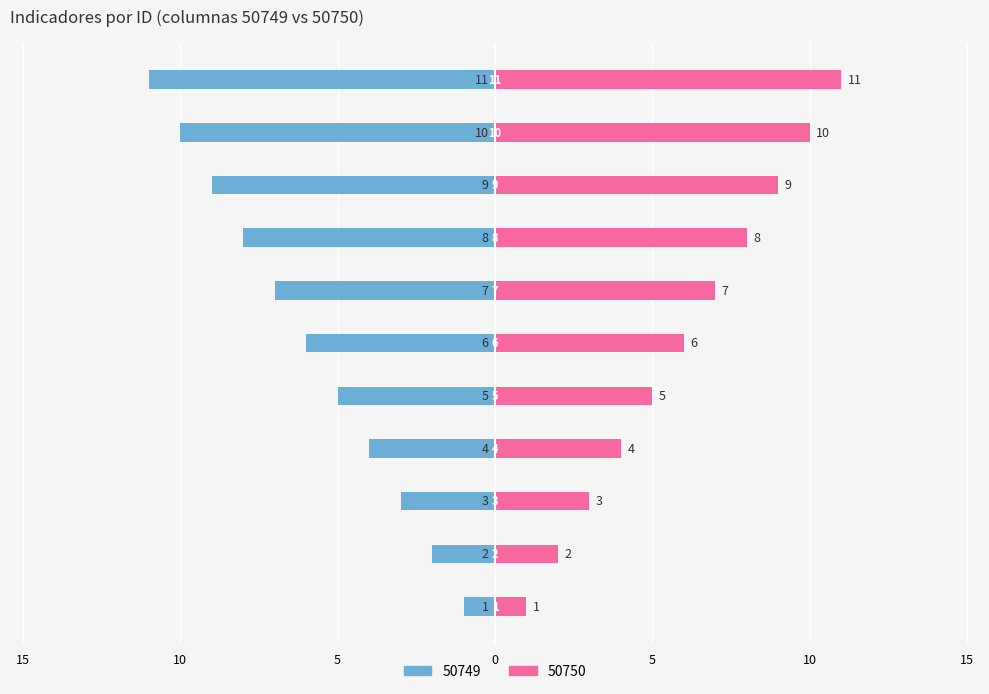

Reading left to right, what are all the values shown in this chart?

50749: 1=-1	2=-2	3=-3	4=-4	5=-5	6=-6	7=-7	8=-8	9=-9	10=-10	11=-11
50750: 1=1	2=2	3=3	4=4	5=5	6=6	7=7	8=8	9=9	10=10	11=11